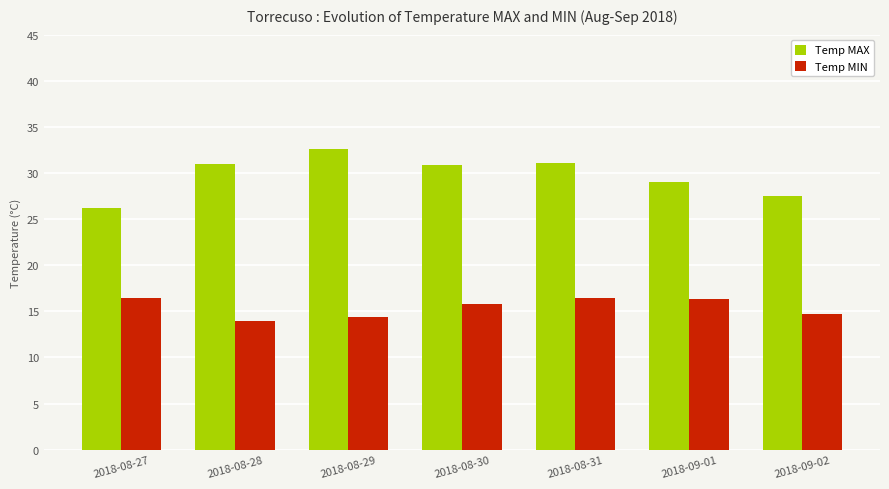

Which label corresponds to the smallest value in the chart?

2018-08-28